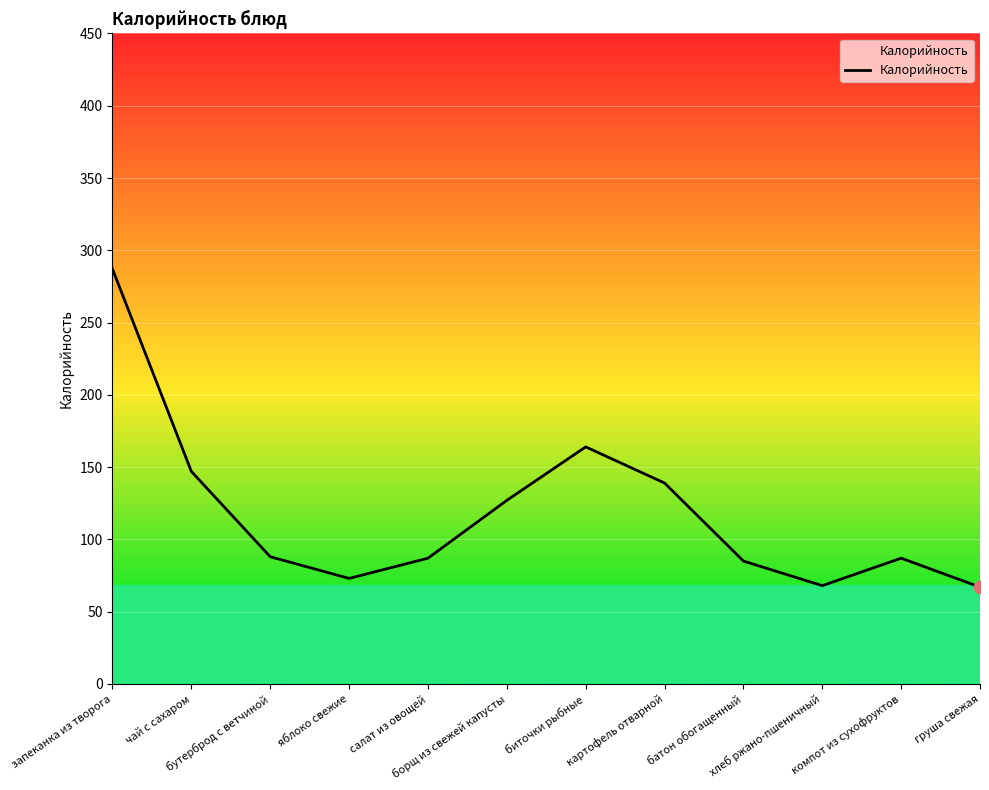

What is the change in value from картофель отварной to батон обогащенный?

-54